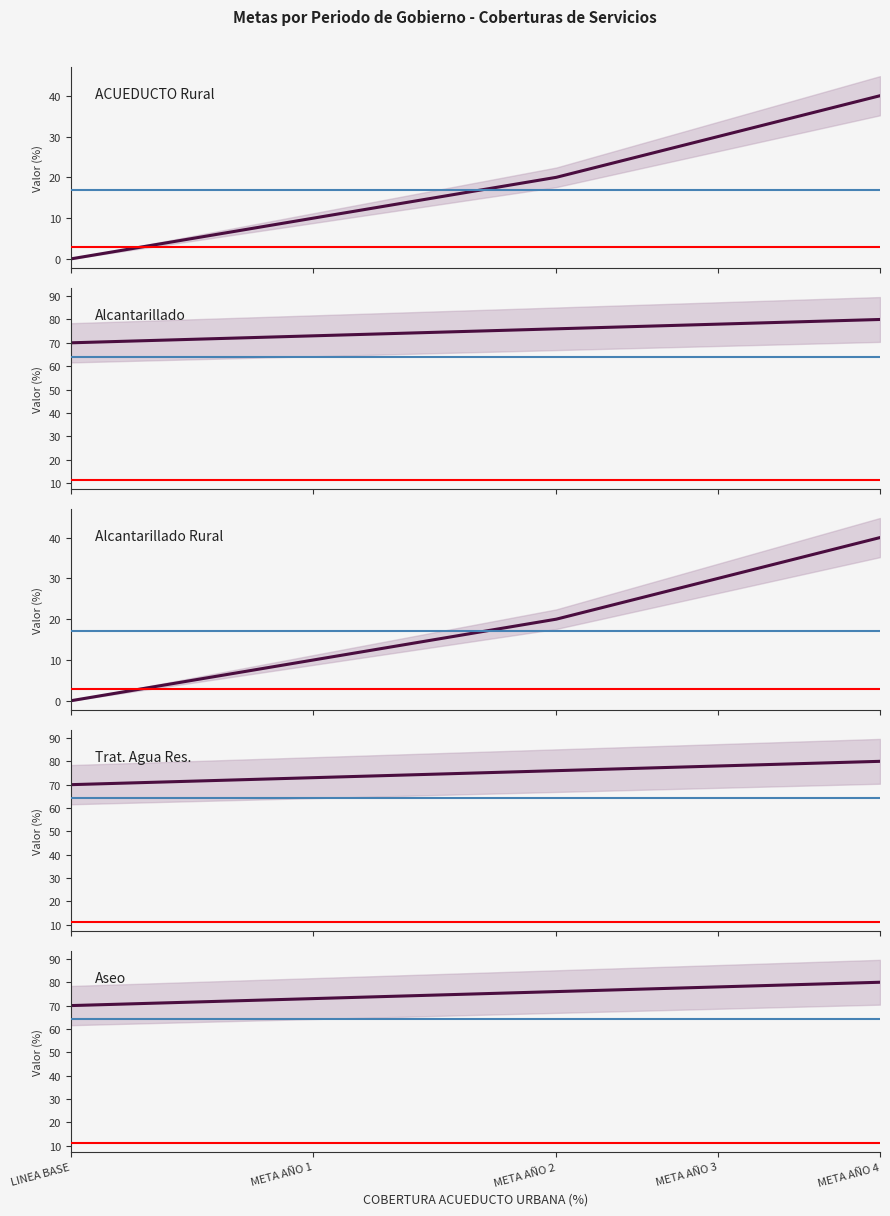

How many values in the COBERTURA ALCANTARILLADO URBANA (%) series are below 76?

2